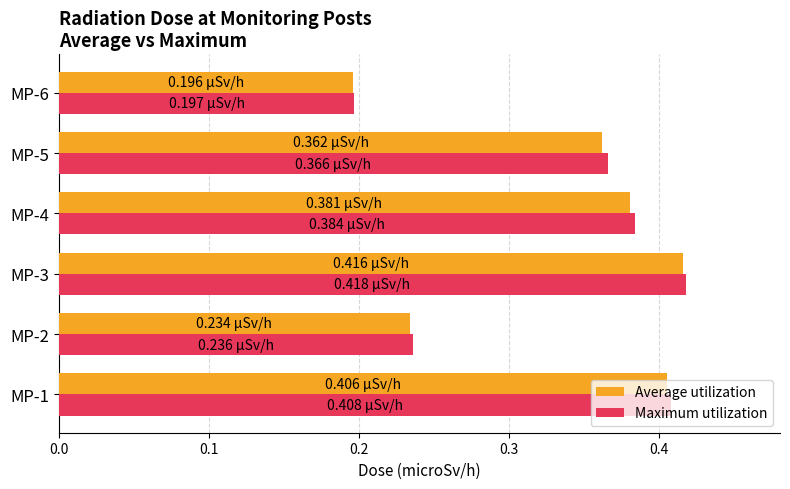

What is the average value of the Maximum utilization series?

0.3